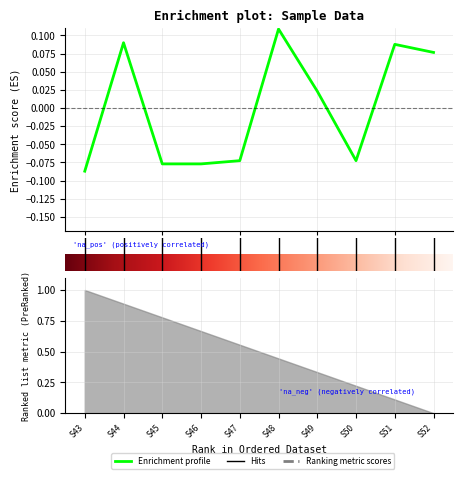

Which label corresponds to the largest value in the chart?

S48